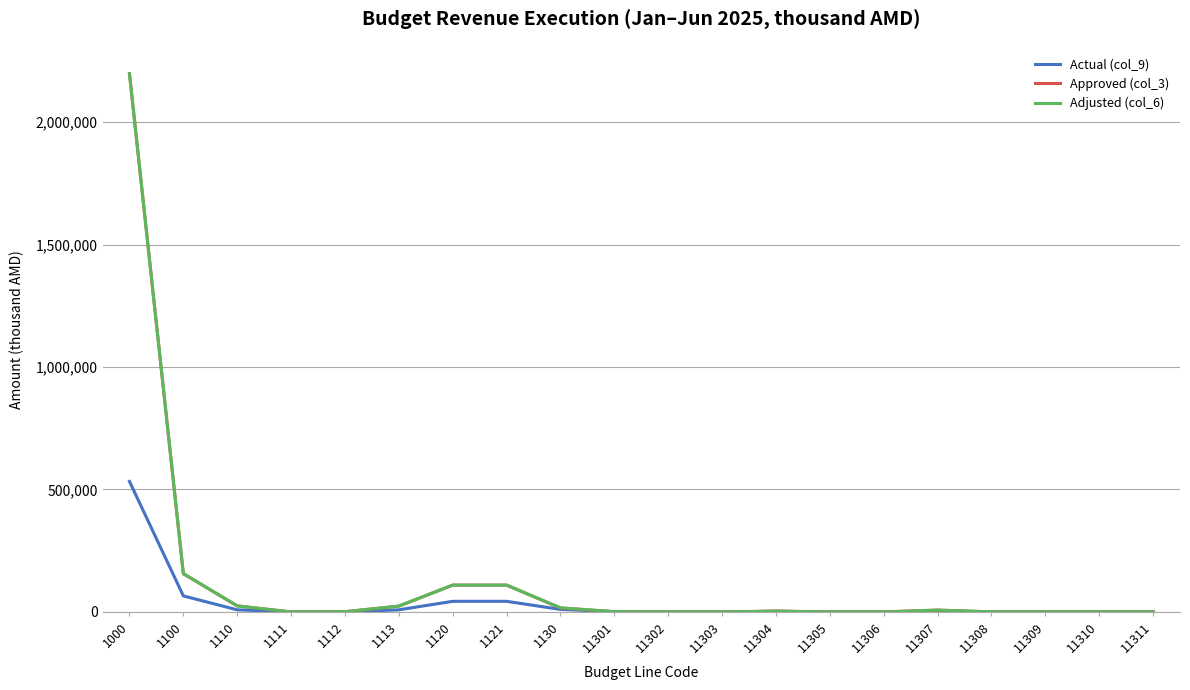

At which label is Approved (col_3) closest to 1099011?

1100